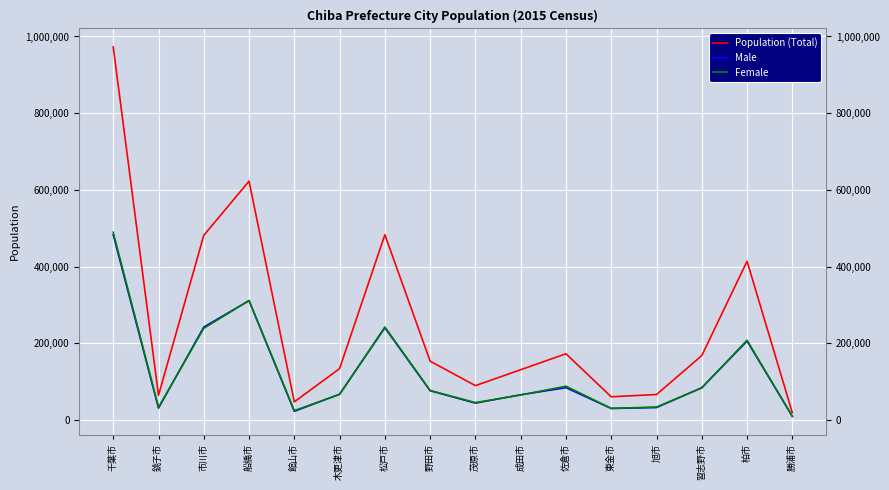

How many lines are shown in the chart?

3